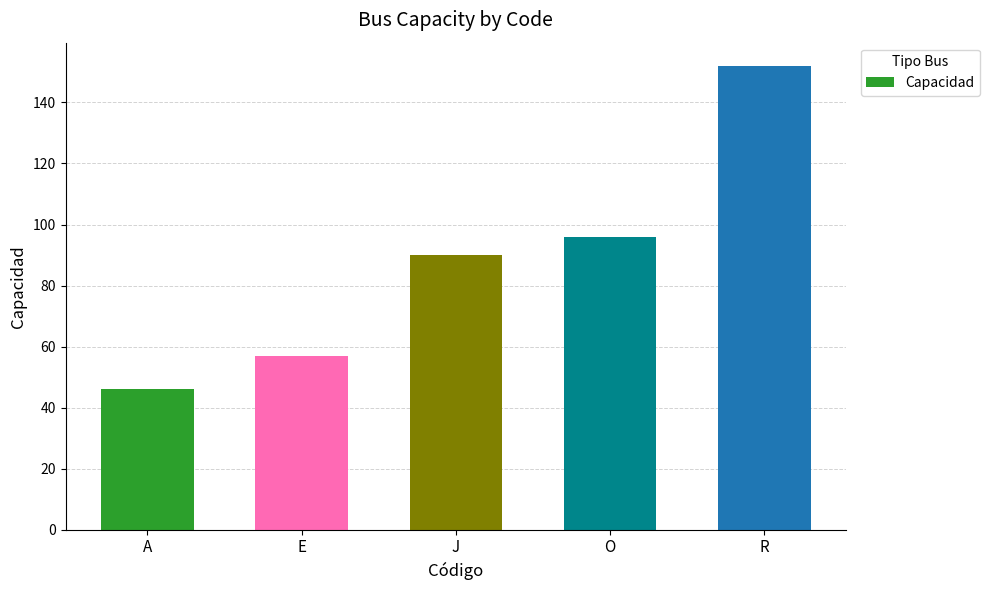

Does the chart contain any negative values?

No